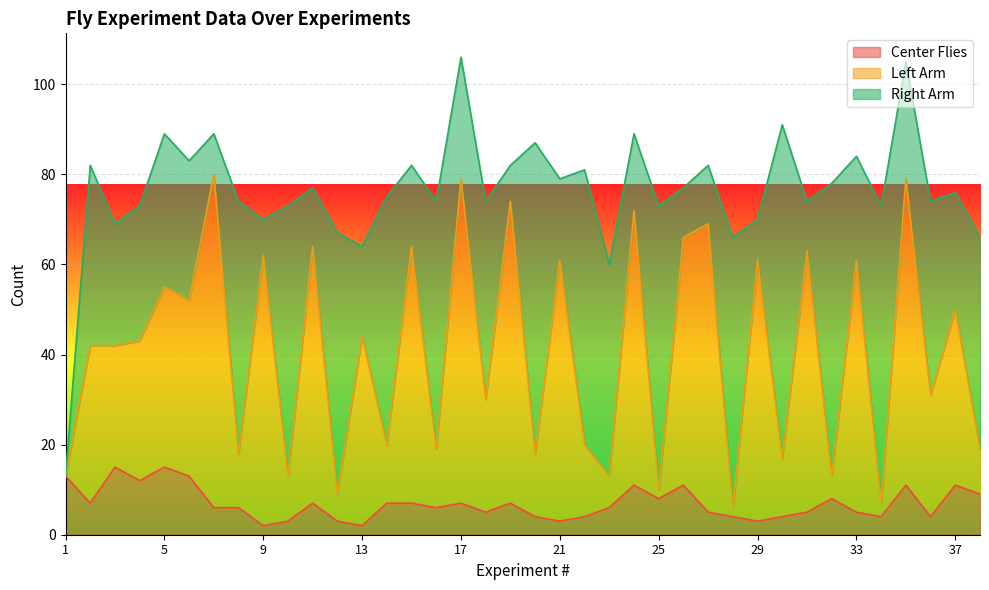

What is the average value of the Left Arm series?

41